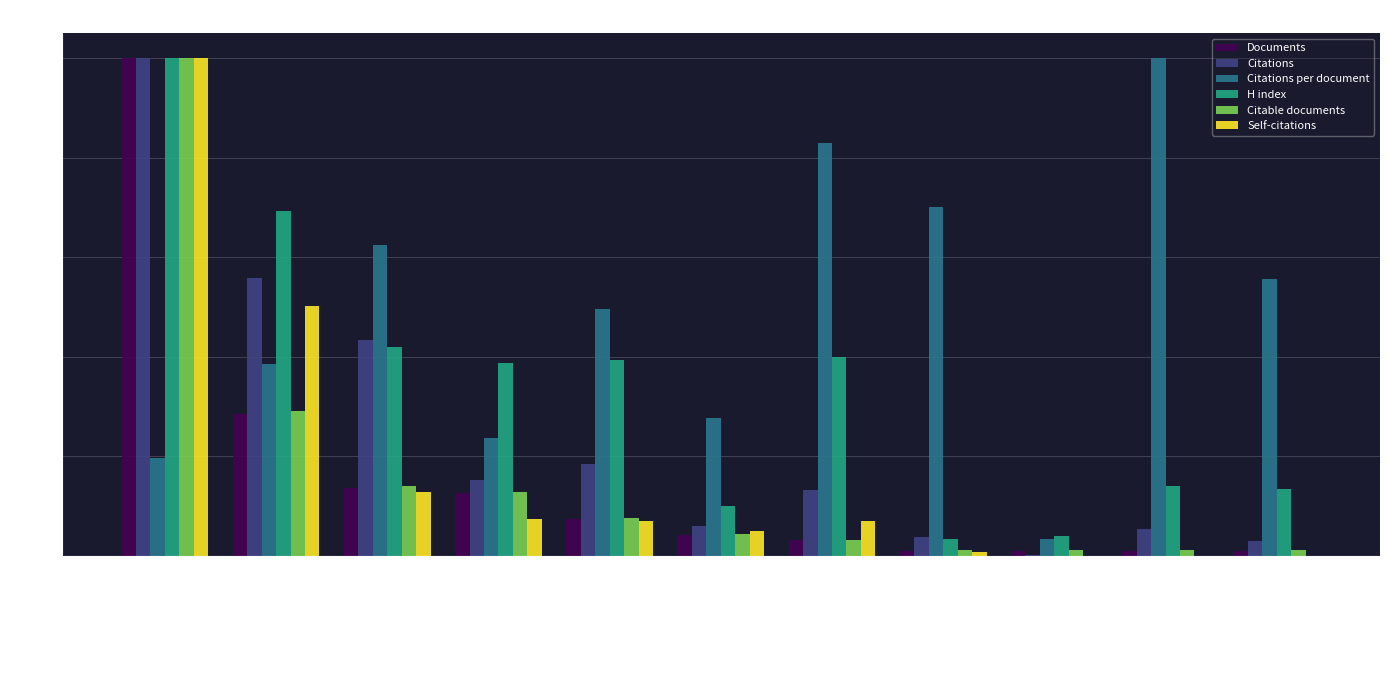

What is the sum of all Self-citations values?

1.9